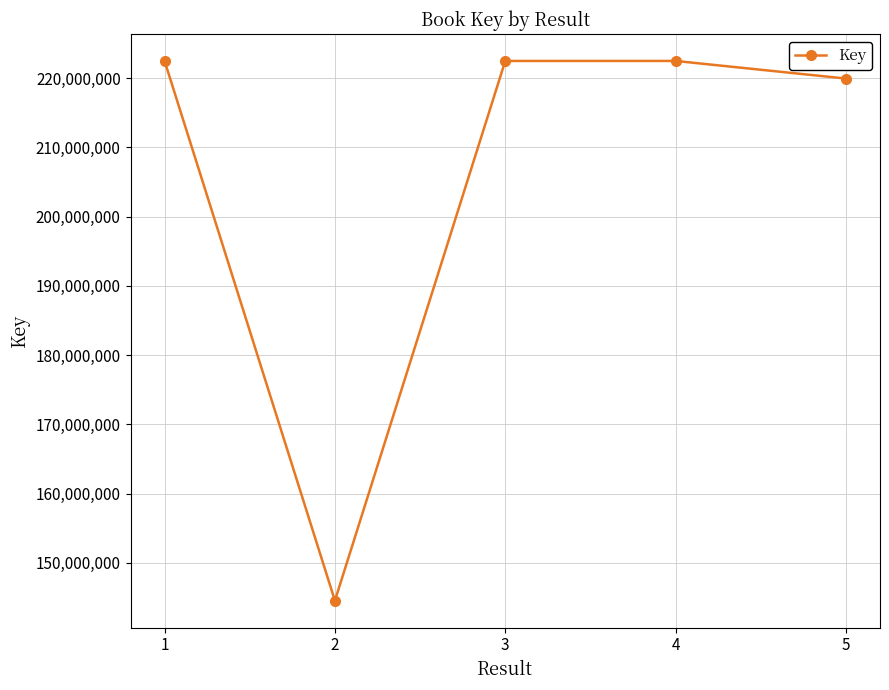

The chart shows a value of 321547498 at 1. True or false?

False